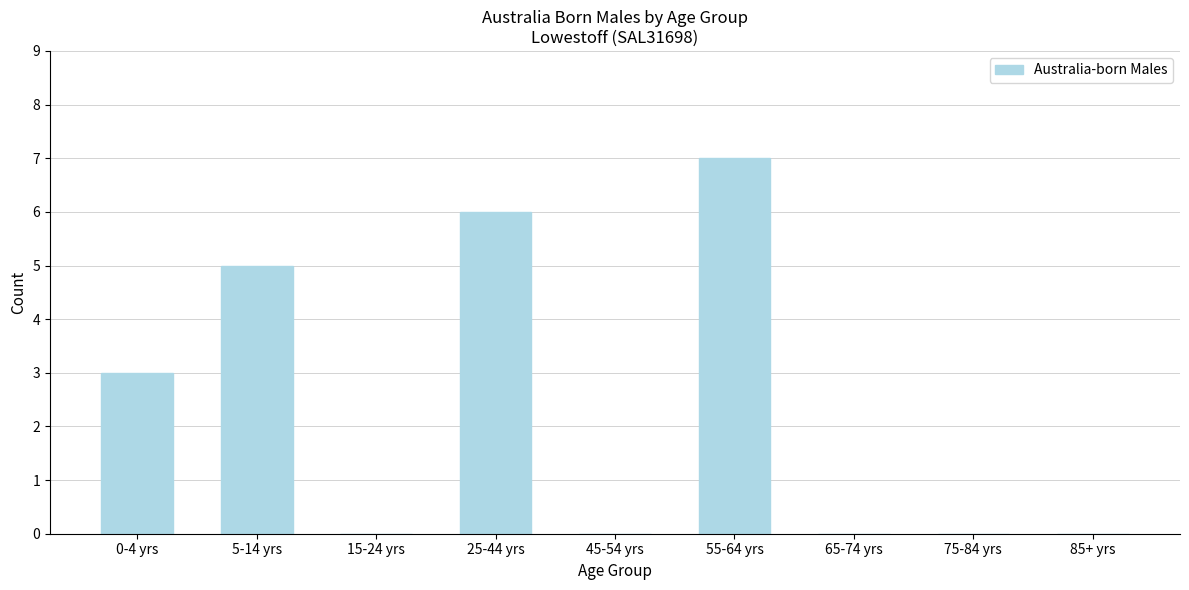

Reading right to left, transcribe all the data shown in this chart.

85+ yrs=0	75-84 yrs=0	65-74 yrs=0	55-64 yrs=7	45-54 yrs=0	25-44 yrs=6	15-24 yrs=0	5-14 yrs=5	0-4 yrs=3